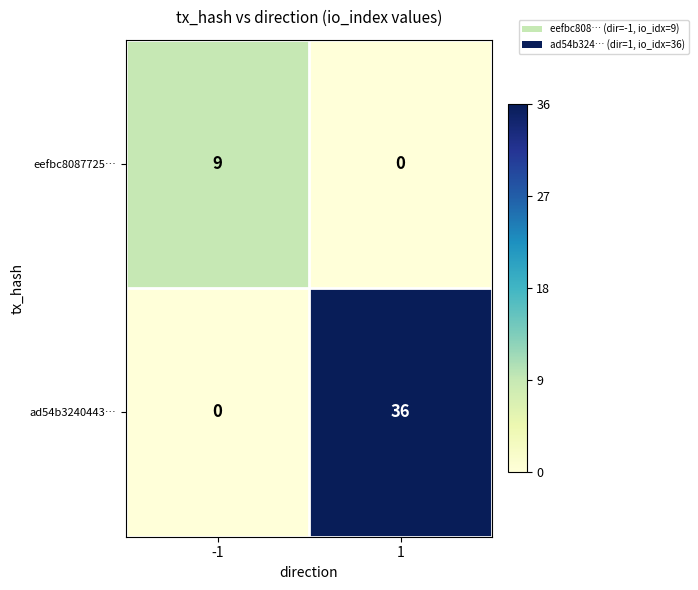

How many positive values does the eefbc8087725… series have?

1